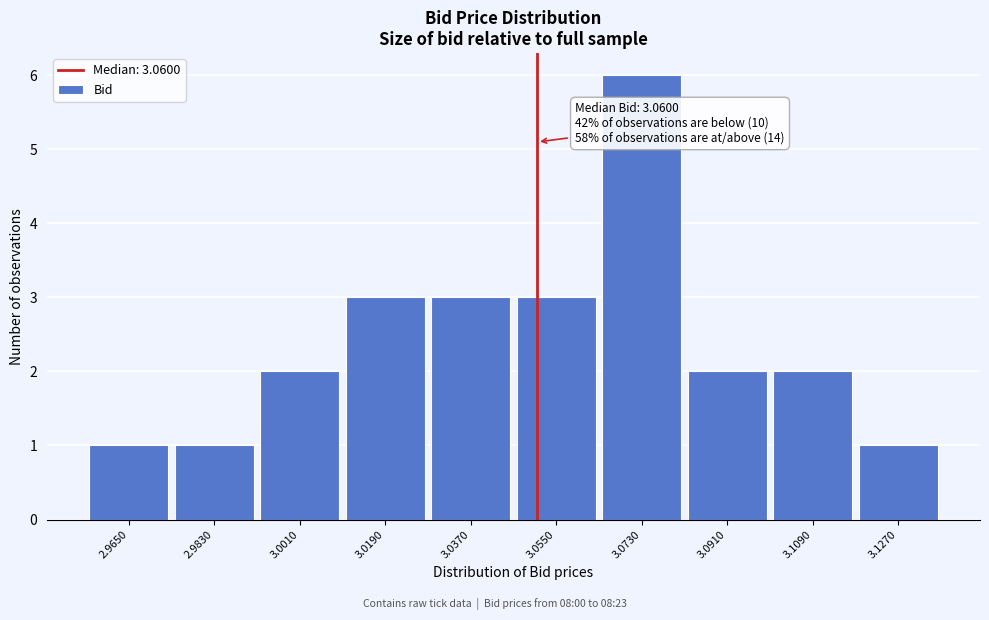

Reading right to left, what are all the values shown in this chart?

3.1270=1	3.1090=2	3.0910=2	3.0730=6	3.0550=3	3.0370=3	3.0190=3	3.0010=2	2.9830=1	2.9650=1